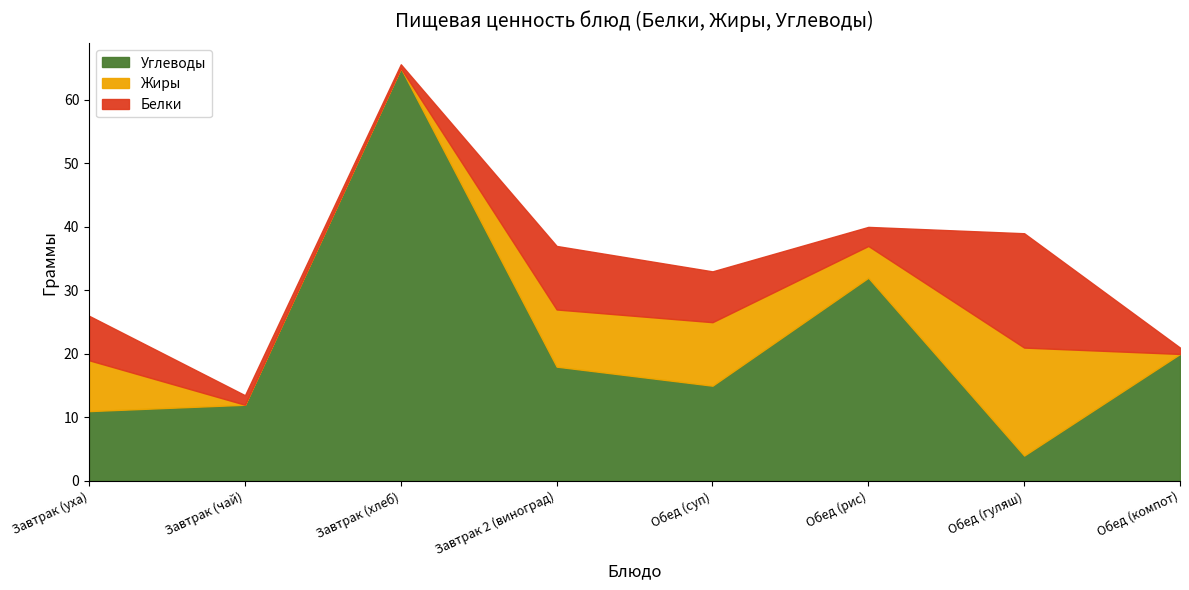

True or false: Жиры has a value of 13.9 at Обед (суп).

False